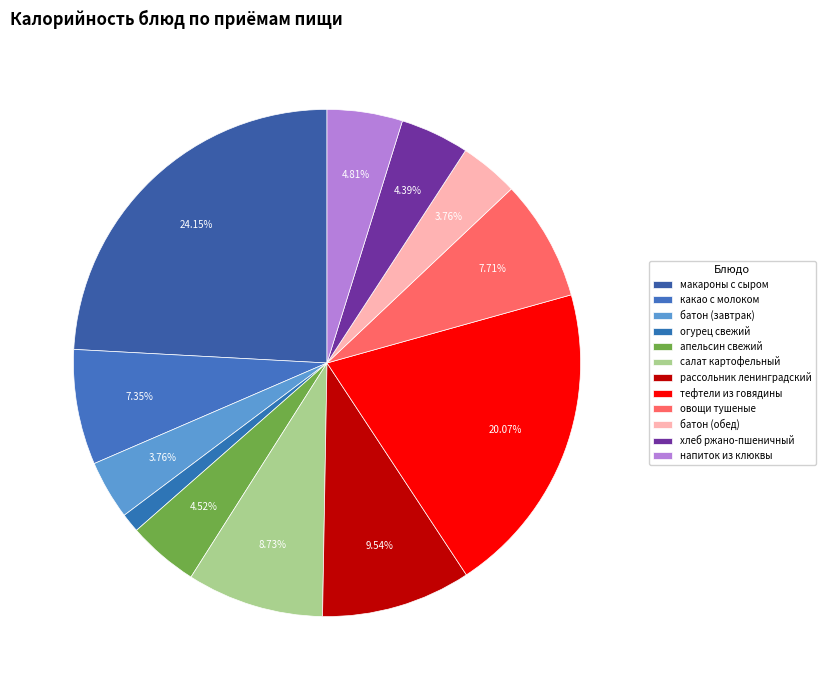

To the nearest percent, what is the difference between the largest and smallest slice percentages?

23%